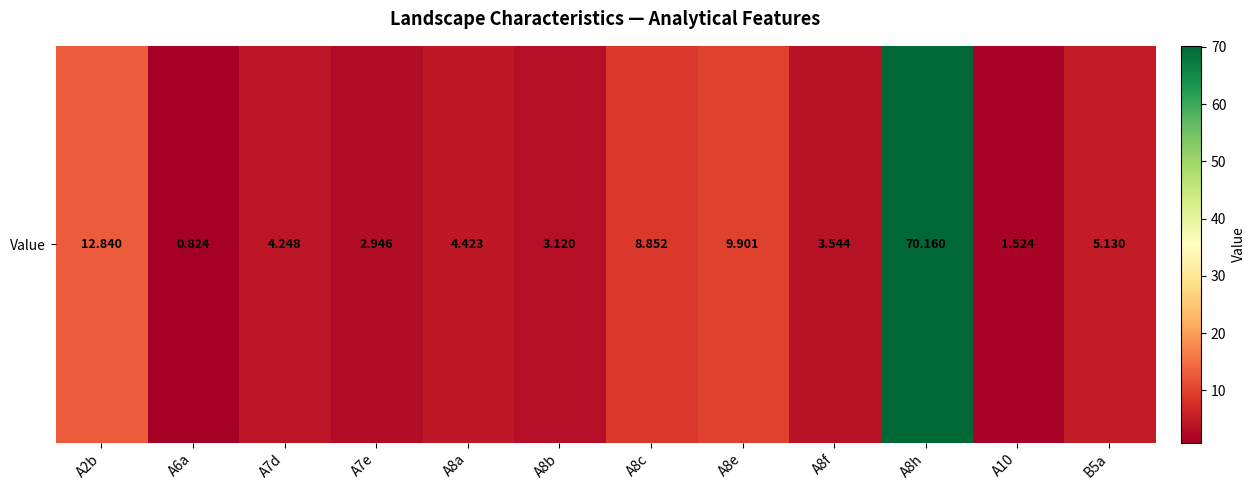

What is the sum of the values at A8c and B5a?

14.0